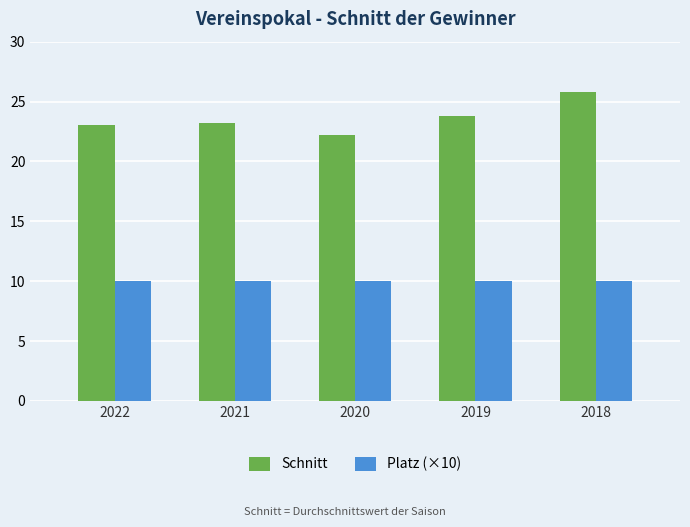

Is the value of Platz (×10) at 2019 greater than the value of Schnitt at 2021?

No